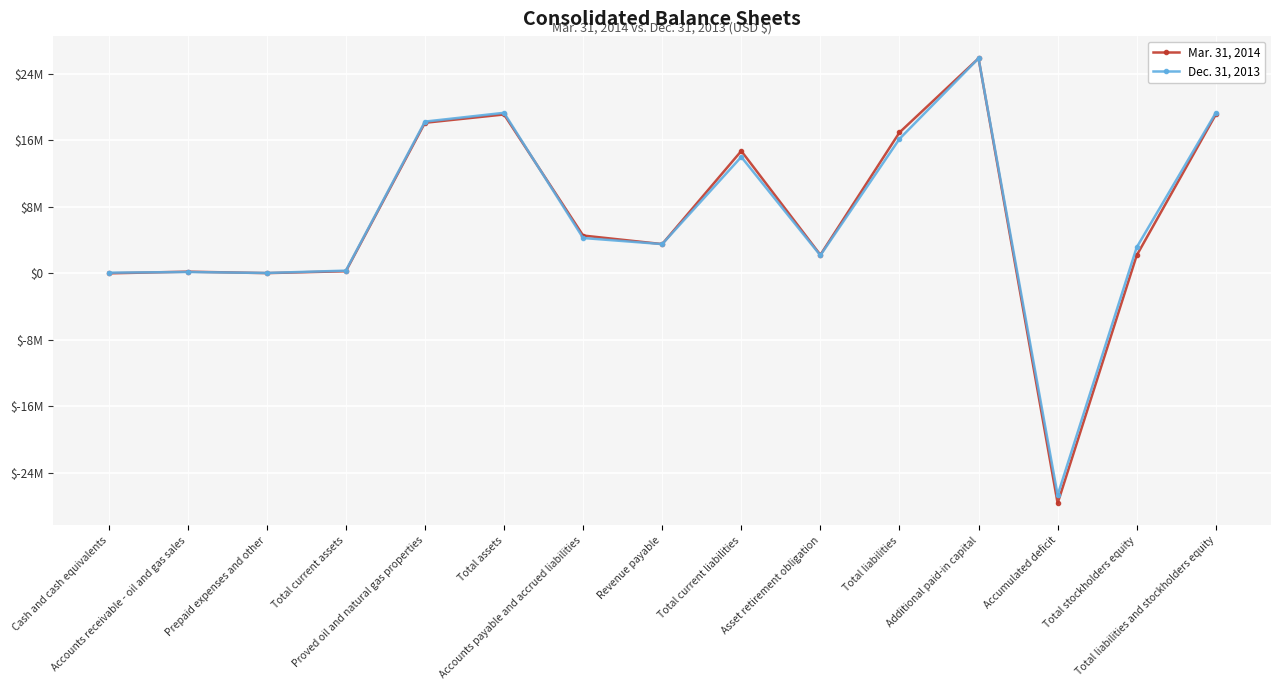

Is it true that Mar. 31, 2014 equals 25604527 at Total liabilities and stockholders equity?

False